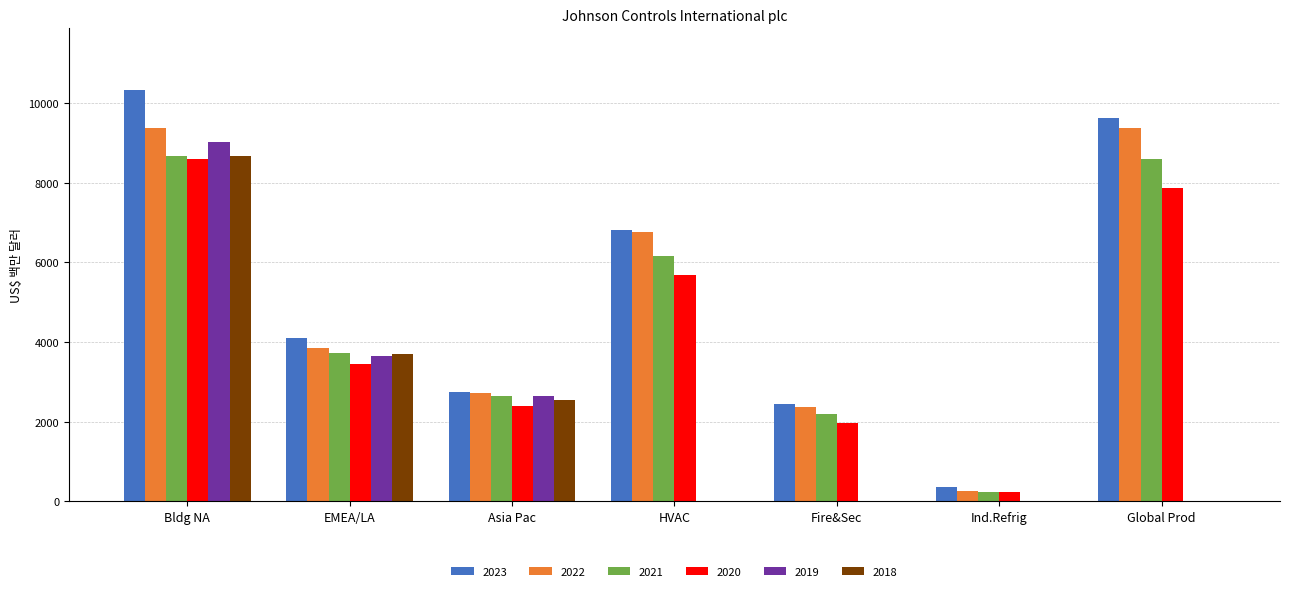

Between Bldg NA and Global Prod, which series saw the biggest shift?

2019